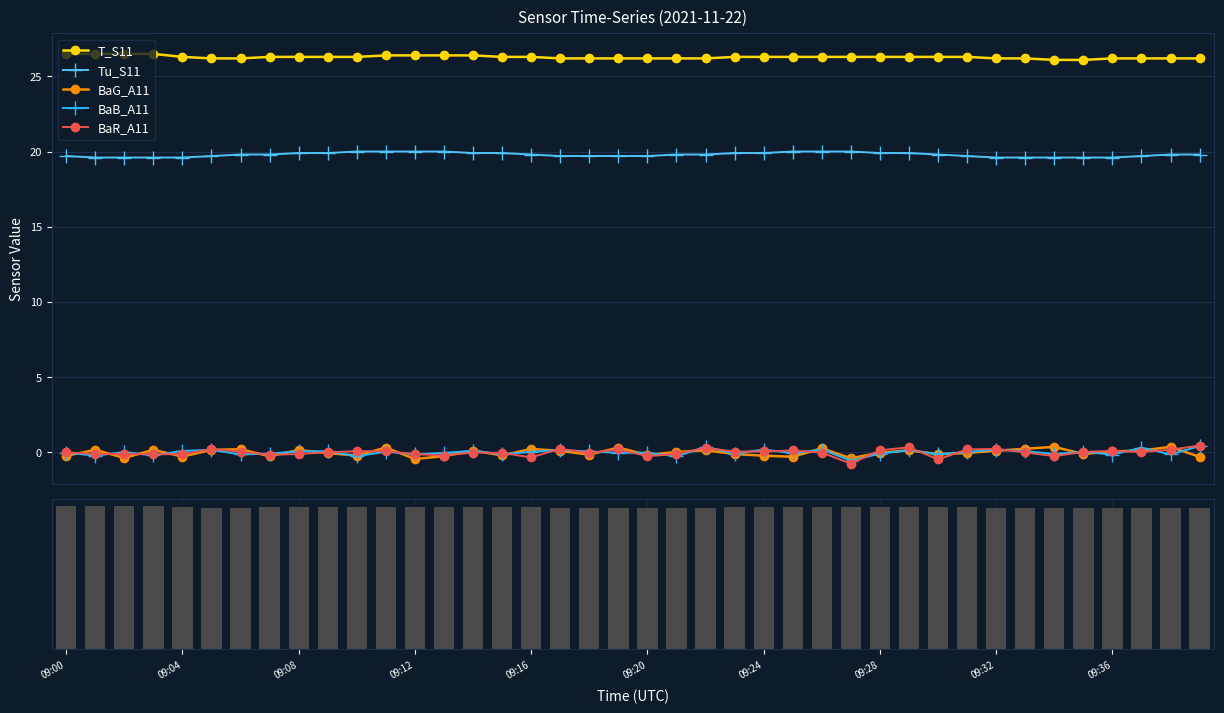

How many groups of bars are there?

40